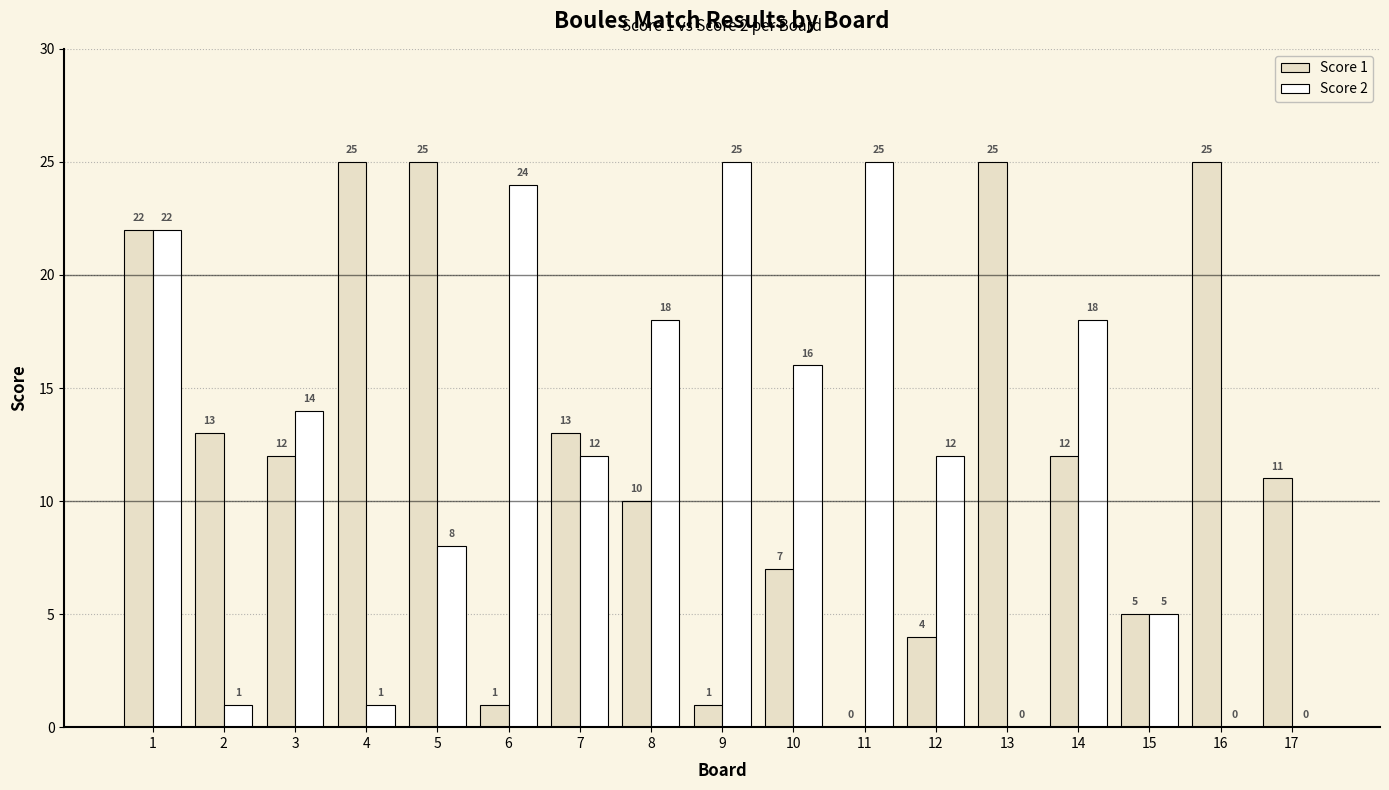

The Score 1 series shows 12 at 3. True or false?

True